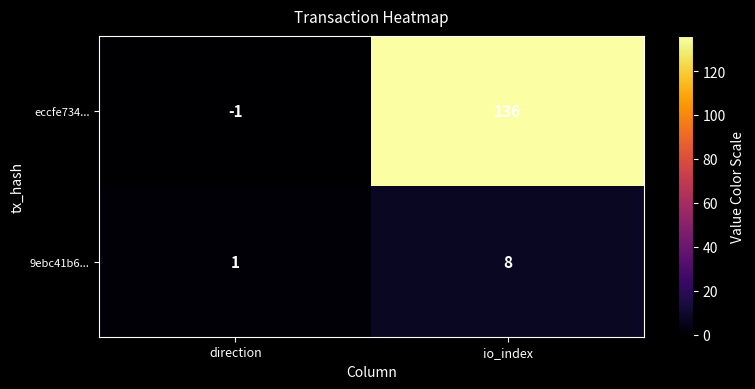

Which category has the lowest value across all series?

direction